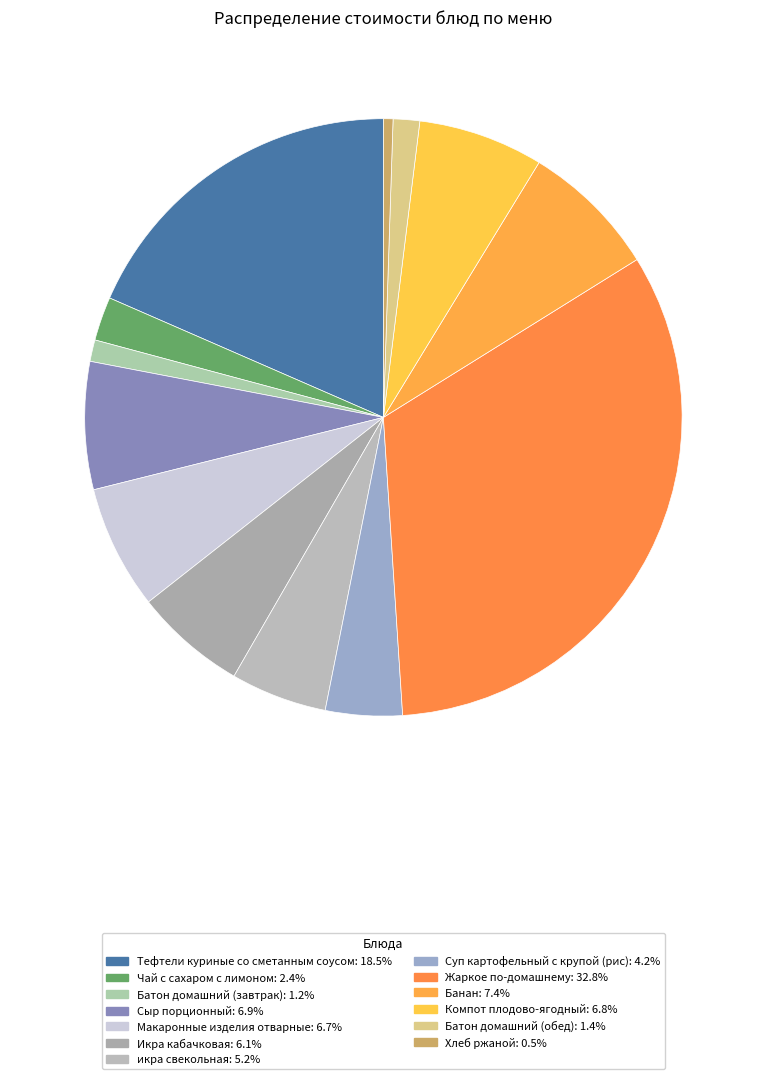

To the nearest percent, what percentage of the pie is Жаркое по-домашнему?

33%